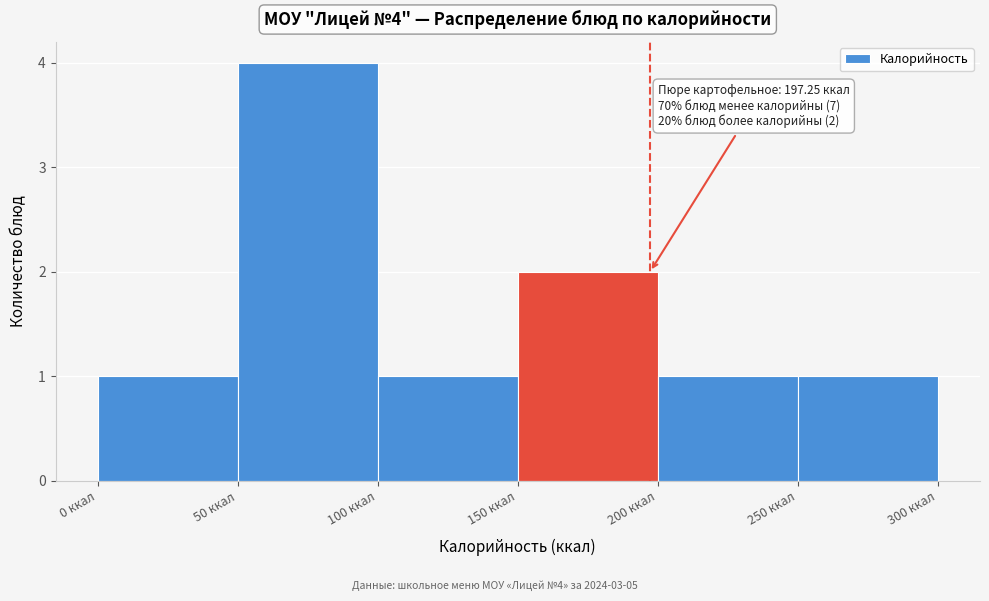

Over which range of the x-axis is the bar tallest?

50 to 100